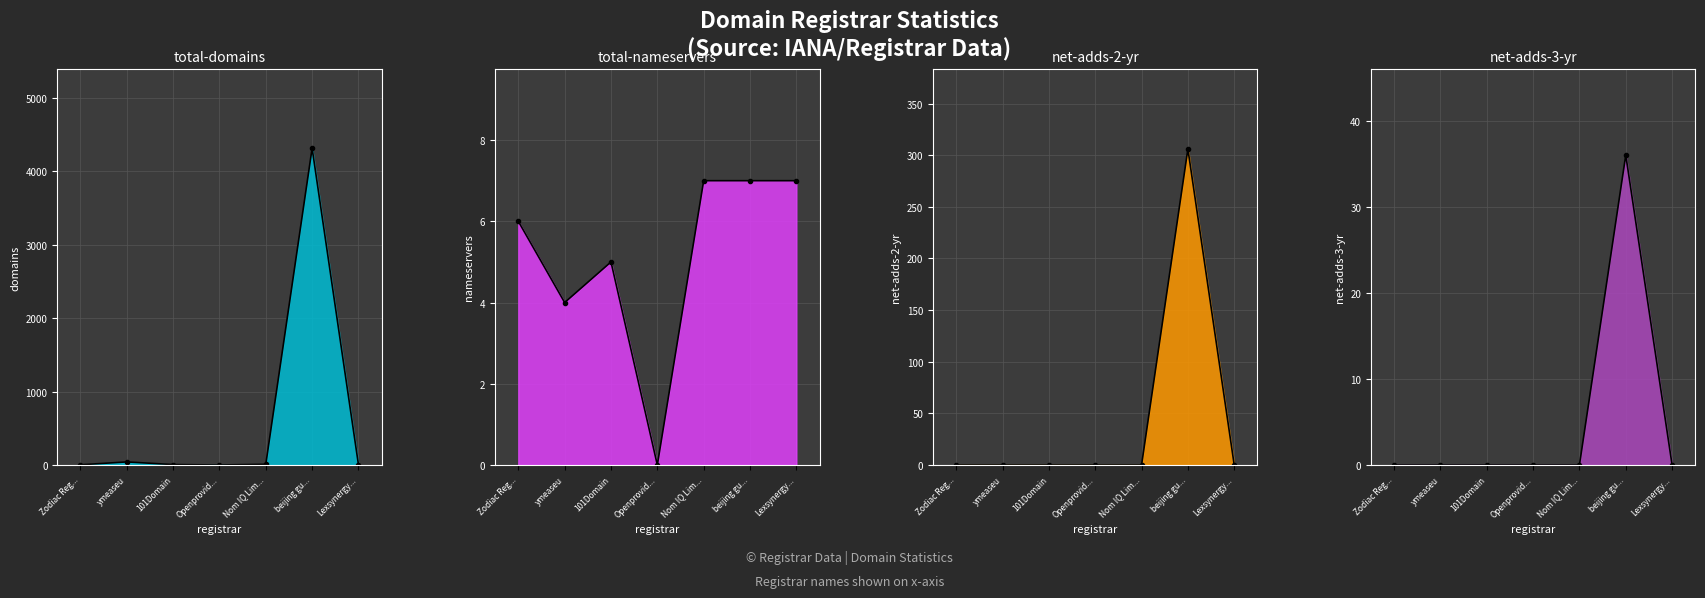

What position from the left is Openprovid...?

4